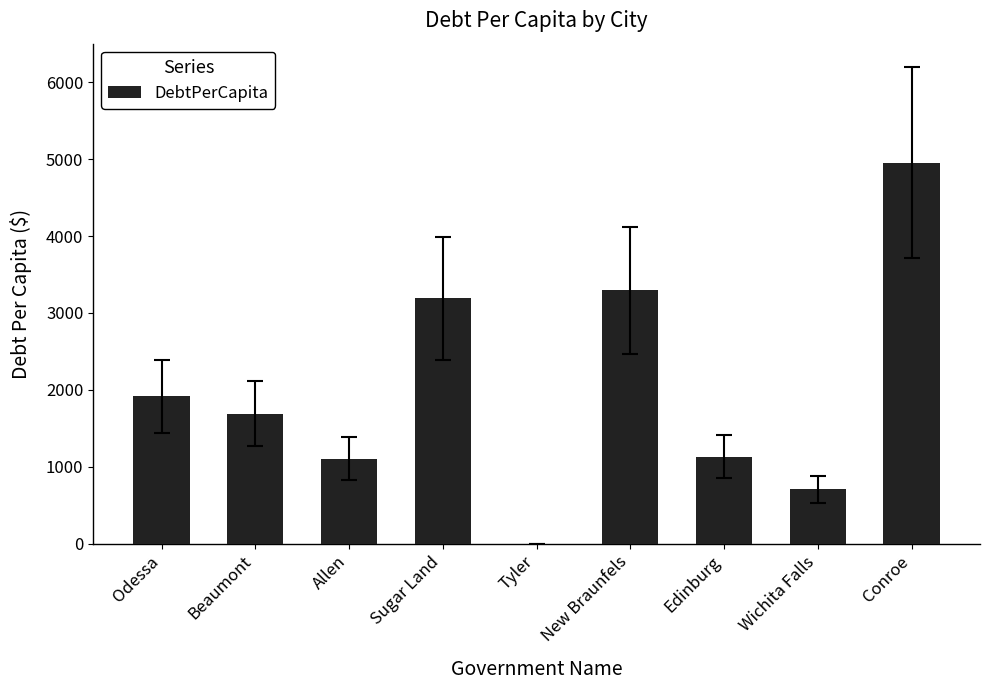

What is the sum of all values?

17995.0